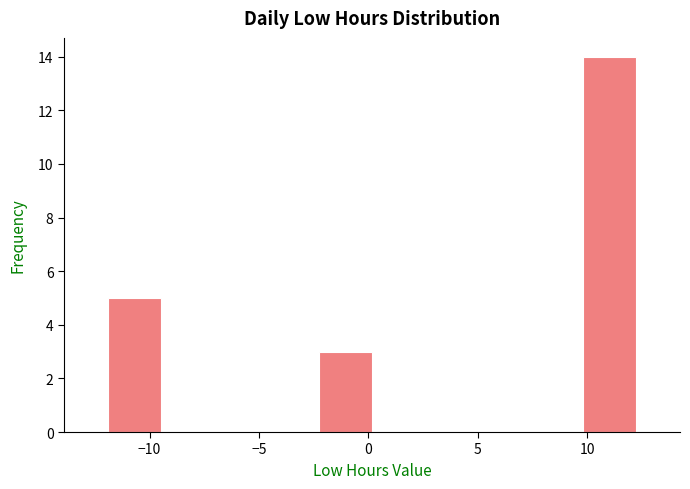

What is the height of the bar covering -2.0 to 0.0 on the x-axis? Neither the bar edges nor the heights are printed on the chart, so give them approximately, as read against the axes.

3